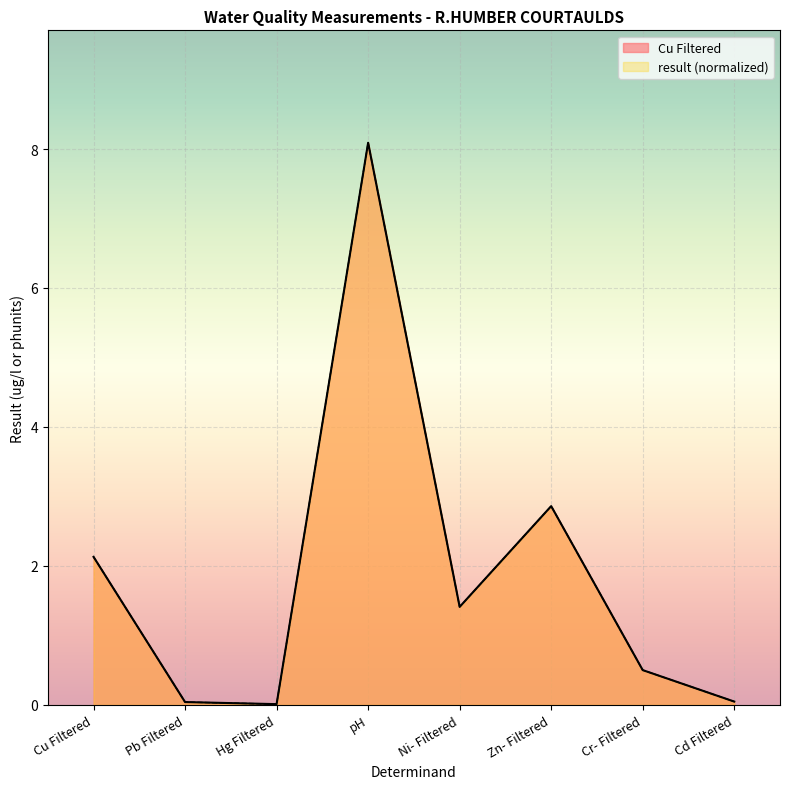

Reading right to left, what are all the values shown in this chart?

Cu Filtered: 0.0	0.5	2.9	1.4	8.1	0.0	0.0	2.1
result: 0.0	0.5	2.9	1.4	8.1	0.0	0.0	2.1